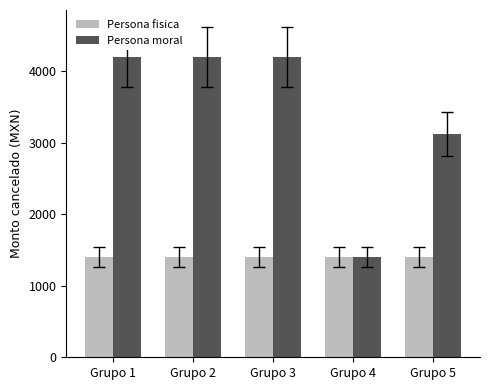

What is the minimum value shown in the chart?

1400